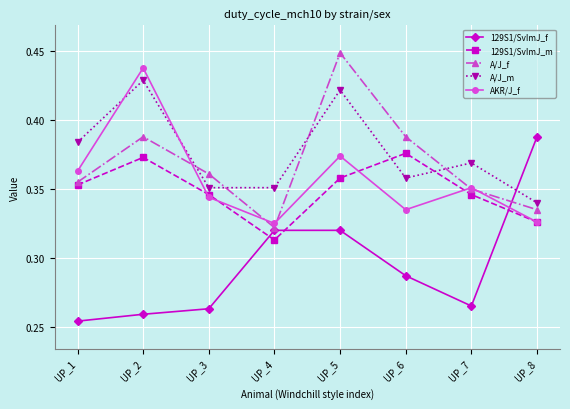

The A/J_f series shows 0.5 at UP_1. True or false?

False